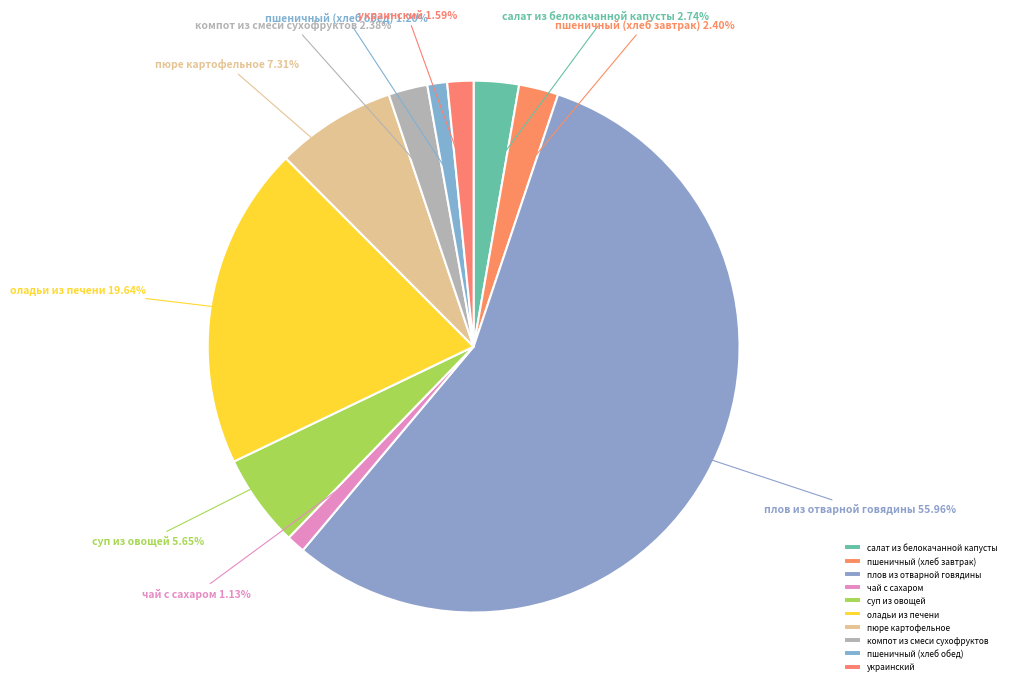

How many slices are in this pie chart?

10